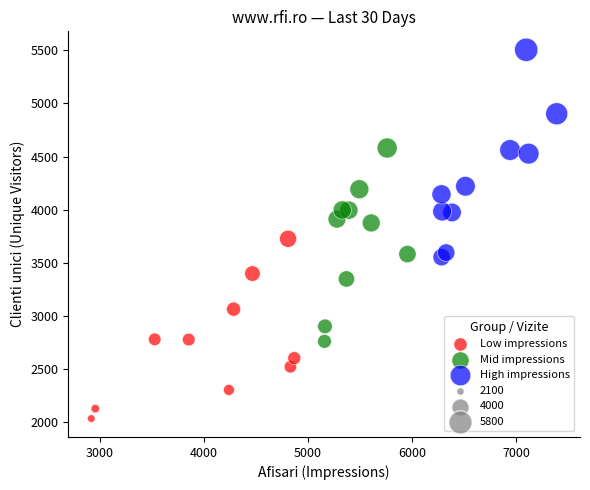

Which series has the widest spread of Y values?

High impressions